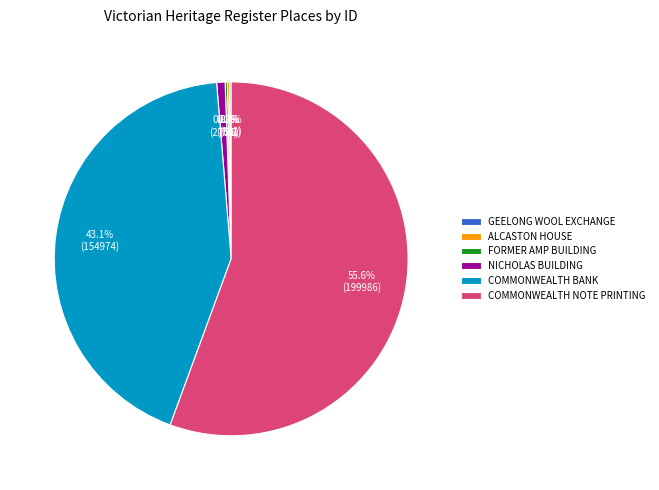

Is there any slice that represents more than half of the pie?

Yes